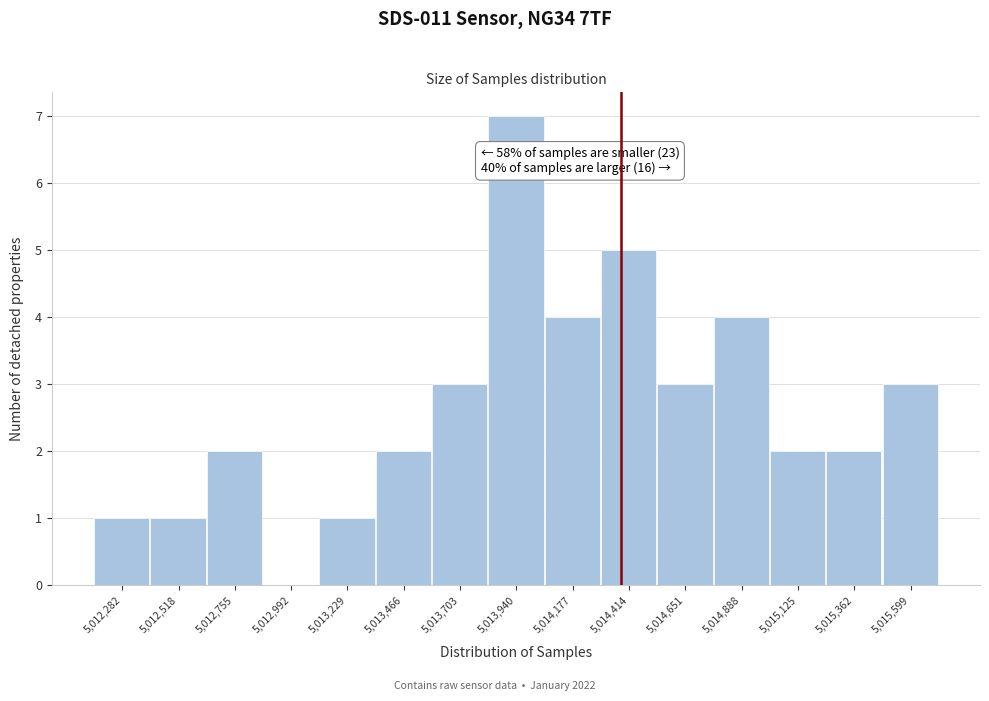

Reading left to right, what are all the values shown in this chart?

5,012,282=1	5,012,518=1	5,012,755=2	5,012,992=0	5,013,229=1	5,013,466=2	5,013,703=3	5,013,940=7	5,014,177=4	5,014,414=5	5,014,651=3	5,014,888=4	5,015,125=2	5,015,362=2	5,015,599=3